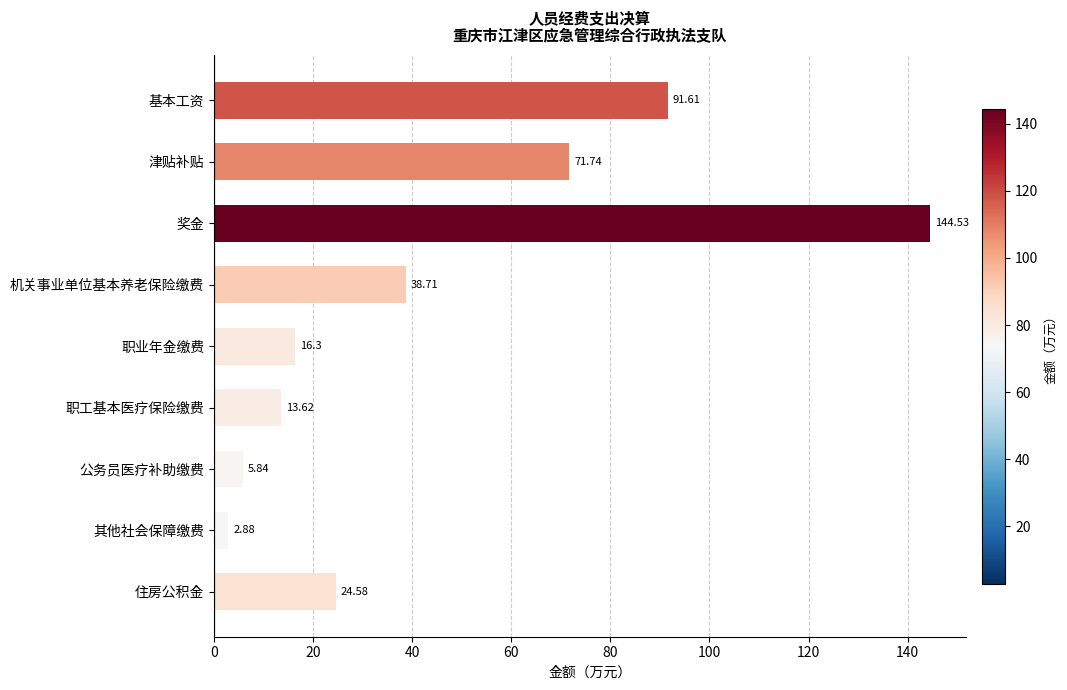

Rank the categories by value from highest to lowest.

奖金, 基本工资, 津贴补贴, 机关事业单位基本养老保险缴费, 住房公积金, 职业年金缴费, 职工基本医疗保险缴费, 公务员医疗补助缴费, 其他社会保障缴费